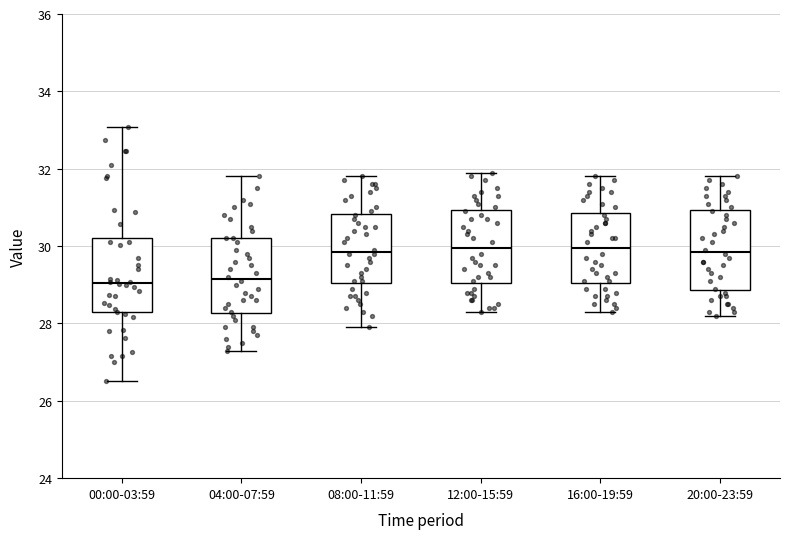

Where does the upper whisker of the box for 20:00-23:59 end on the y-axis? The values are not printed on the chart, so give them approximately, as read against the axis.

31.8